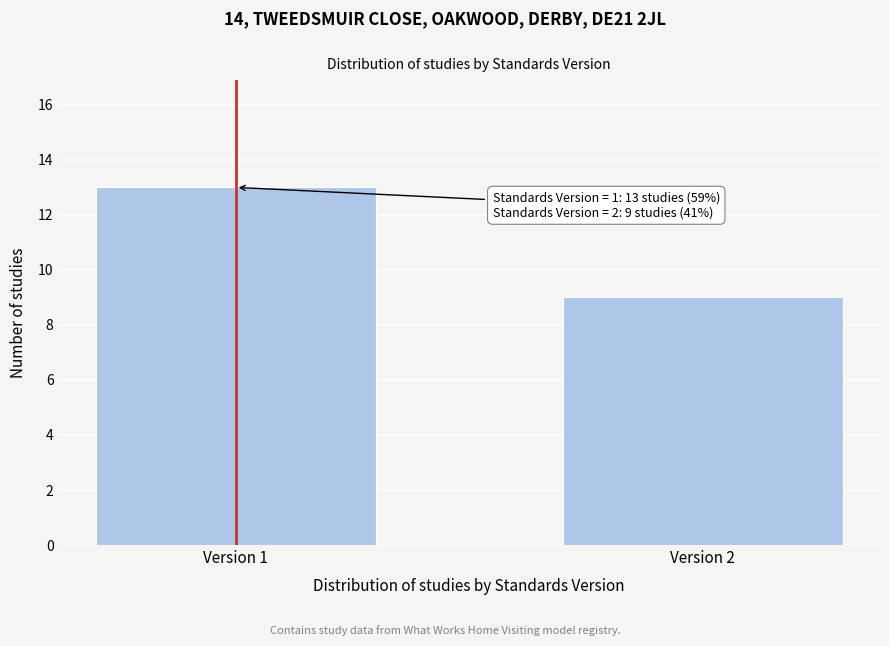

Reading right to left, transcribe all the data shown in this chart.

Version 2=9	Version 1=13